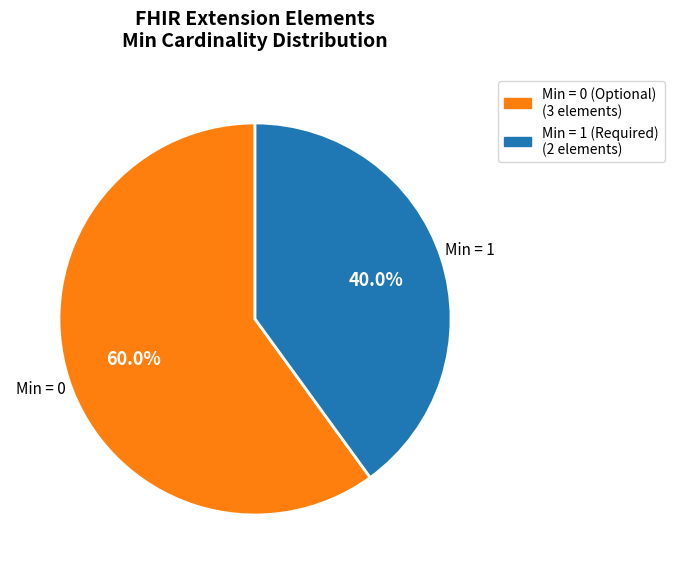

Is there any slice that represents more than half of the pie?

Yes